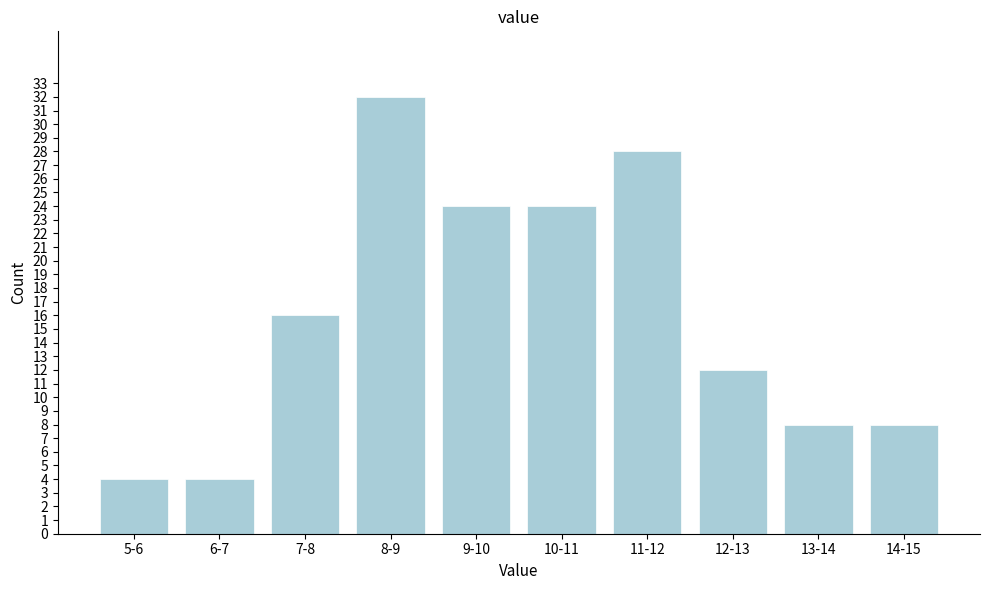

Reading left to right, what are all the values shown in this chart?

5-6=4	6-7=4	7-8=16	8-9=32	9-10=24	10-11=24	11-12=28	12-13=12	13-14=8	14-15=8